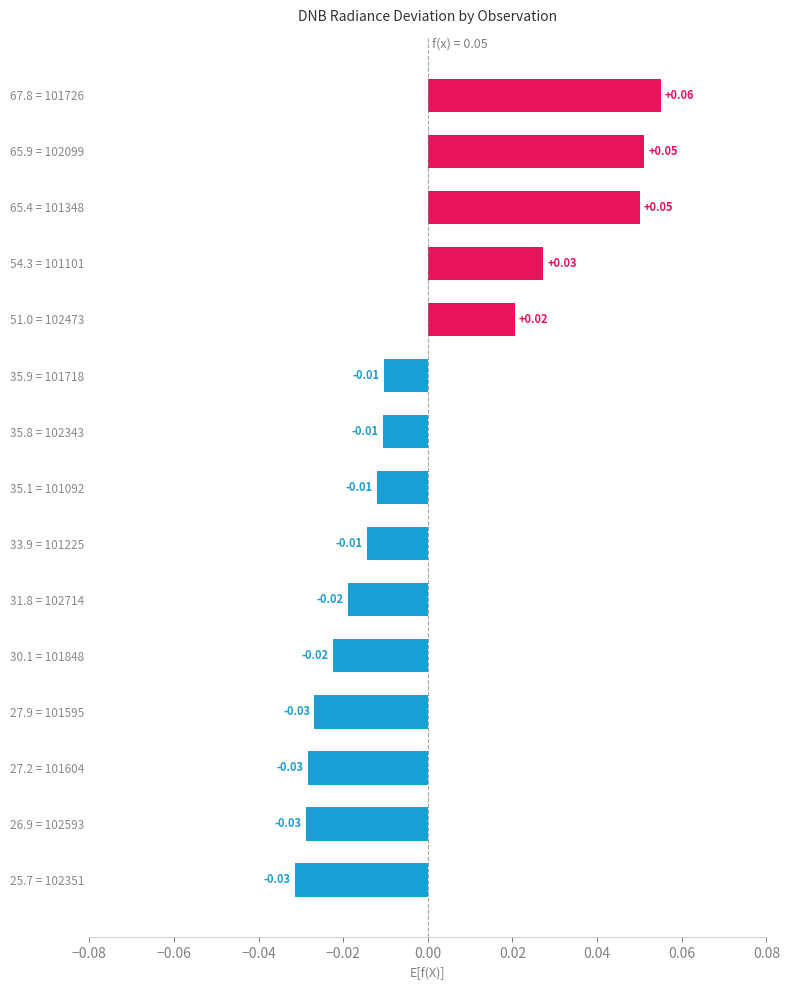

Which has a higher value, 31.8 = 102714 or 27.9 = 101595?

31.8 = 102714